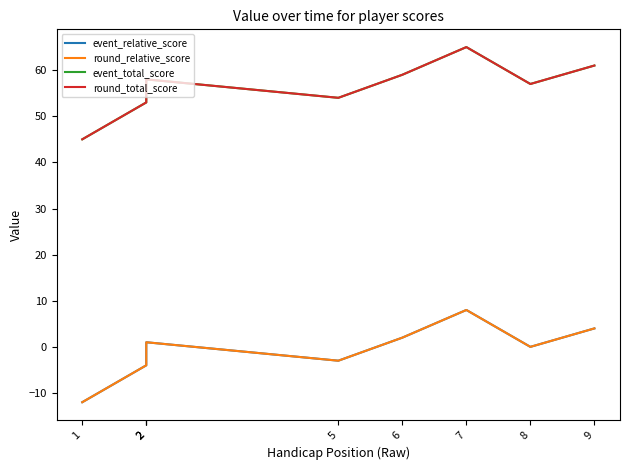

True or false: round_relative_score and event_total_score cross at least once.

False